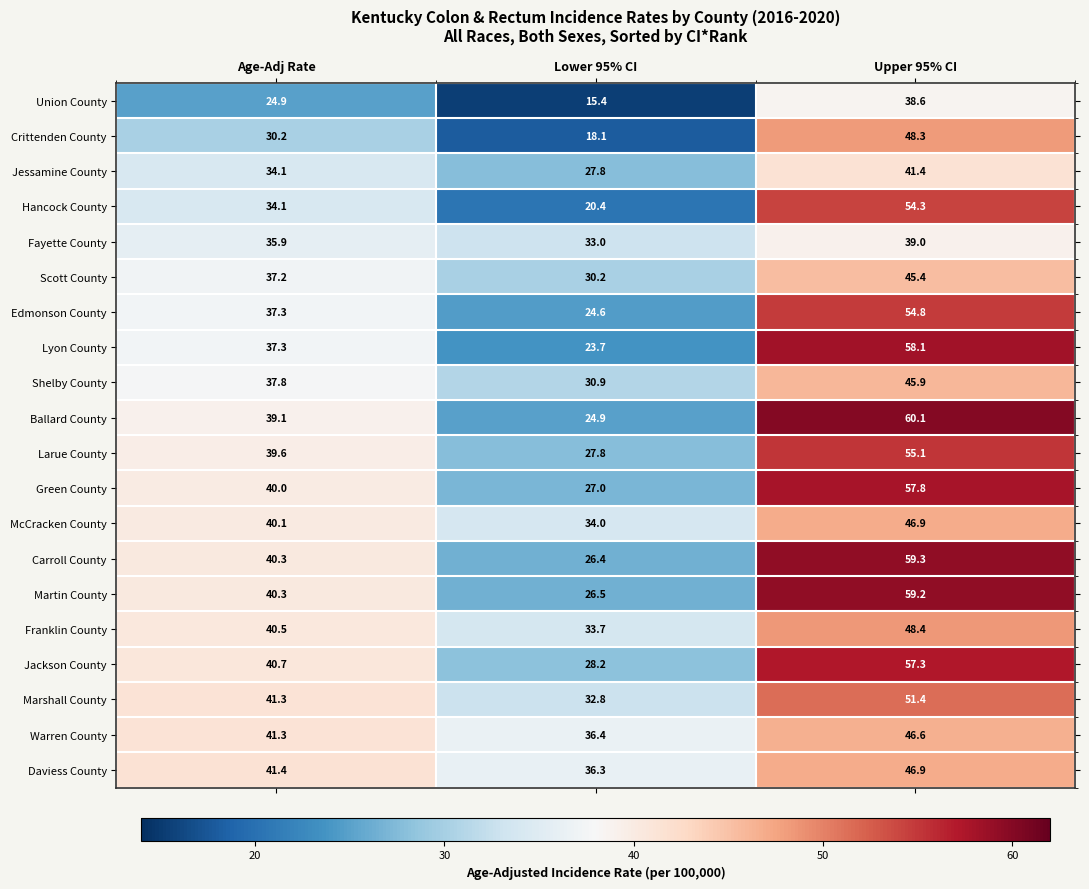

What is the average value of the Martin County series?

42.0